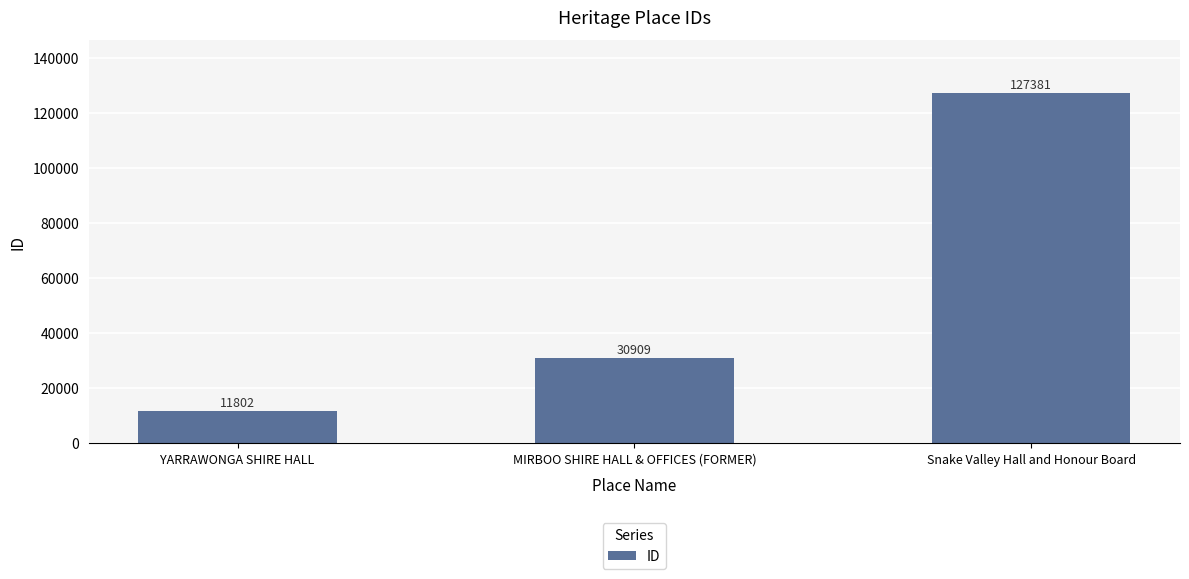

Which label corresponds to the largest value in the chart?

Snake Valley Hall and Honour Board